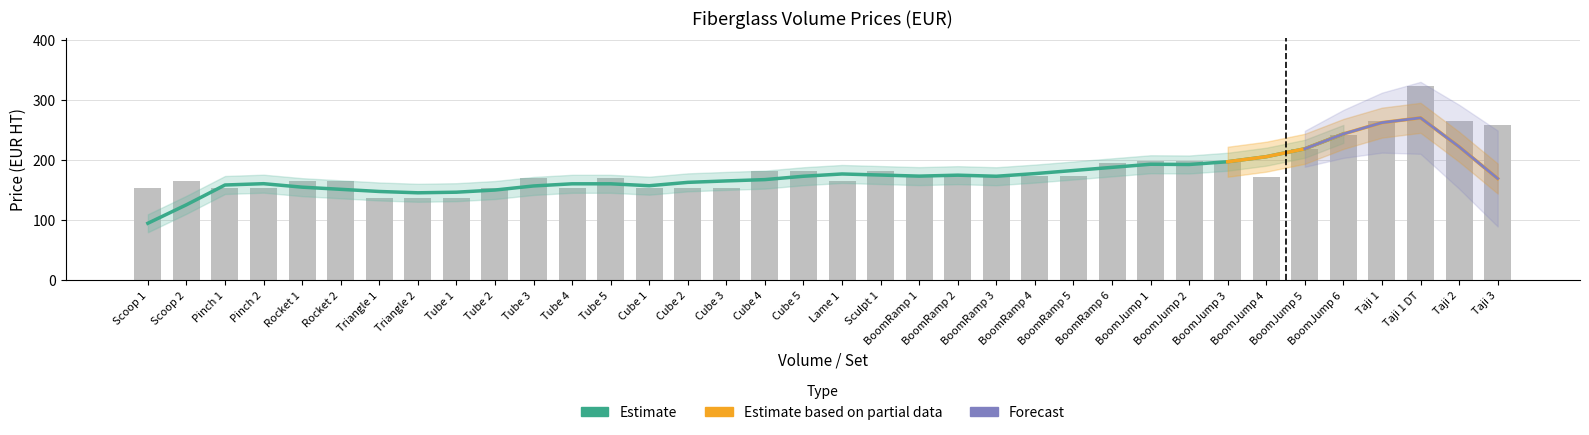

What is the label of the 28th bar from the left?

BoomJump 2